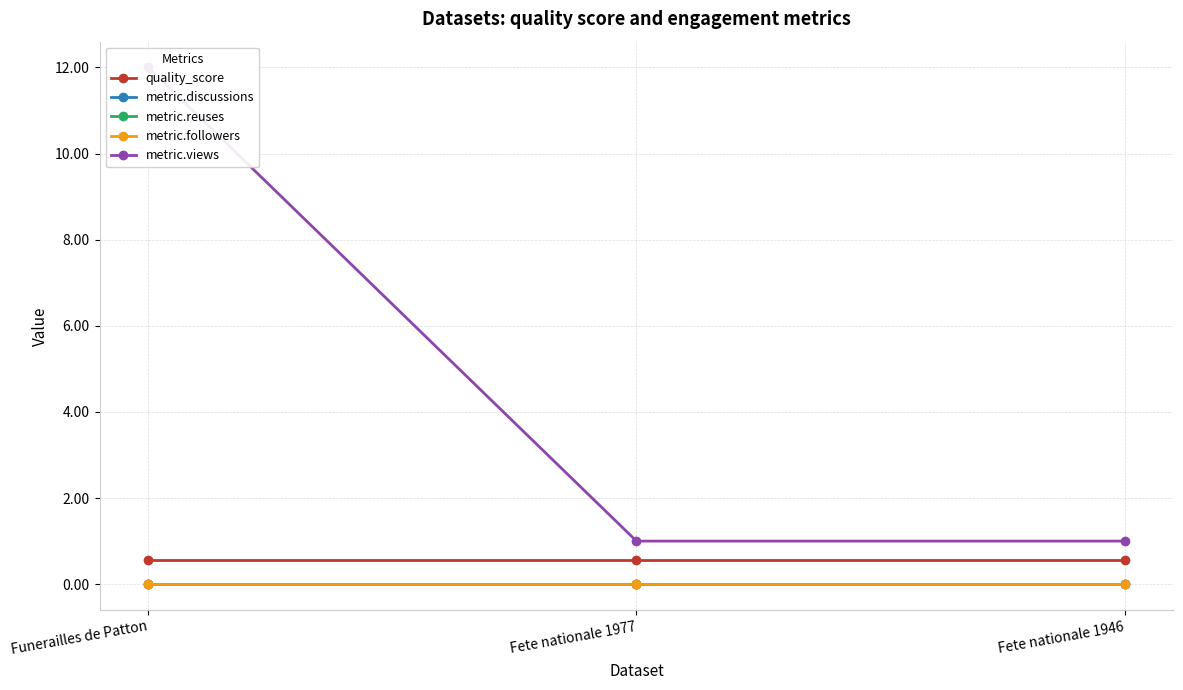

Reading right to left, extract all data points from this chart.

quality_score: Fete nationale 1946=0.6	Fete nationale 1977=0.6	Funerailles de Patton=0.6
metric.discussions: Fete nationale 1946=0.0	Fete nationale 1977=0.0	Funerailles de Patton=0.0
metric.reuses: Fete nationale 1946=0.0	Fete nationale 1977=0.0	Funerailles de Patton=0.0
metric.followers: Fete nationale 1946=0.0	Fete nationale 1977=0.0	Funerailles de Patton=0.0
metric.views: Fete nationale 1946=1.0	Fete nationale 1977=1.0	Funerailles de Patton=12.0